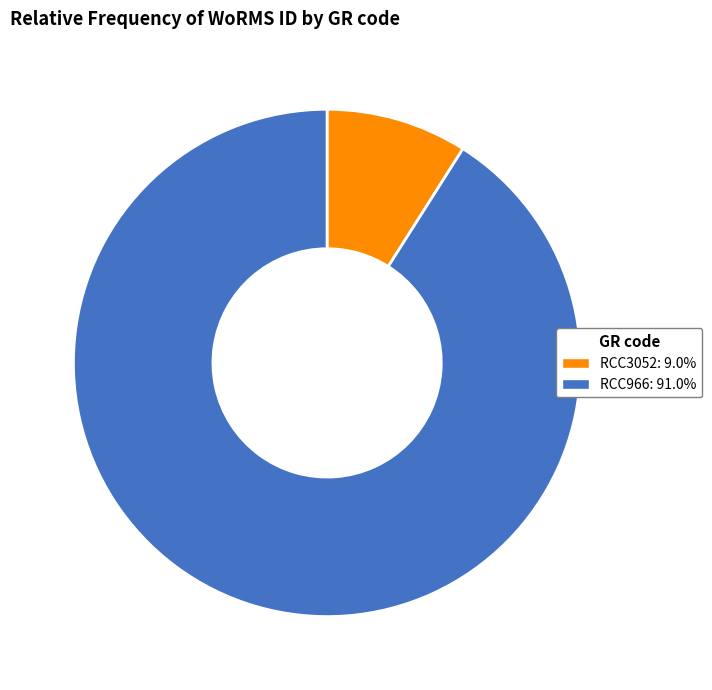

Approximately how many times larger is the value at RCC966 compared to RCC3052?

10.1